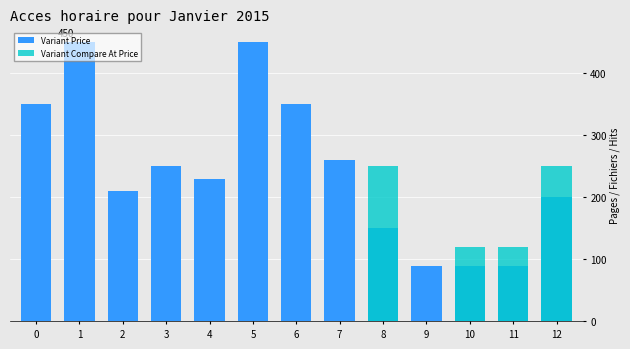

Which category has the highest value in the Variant Compare At Price series?

8